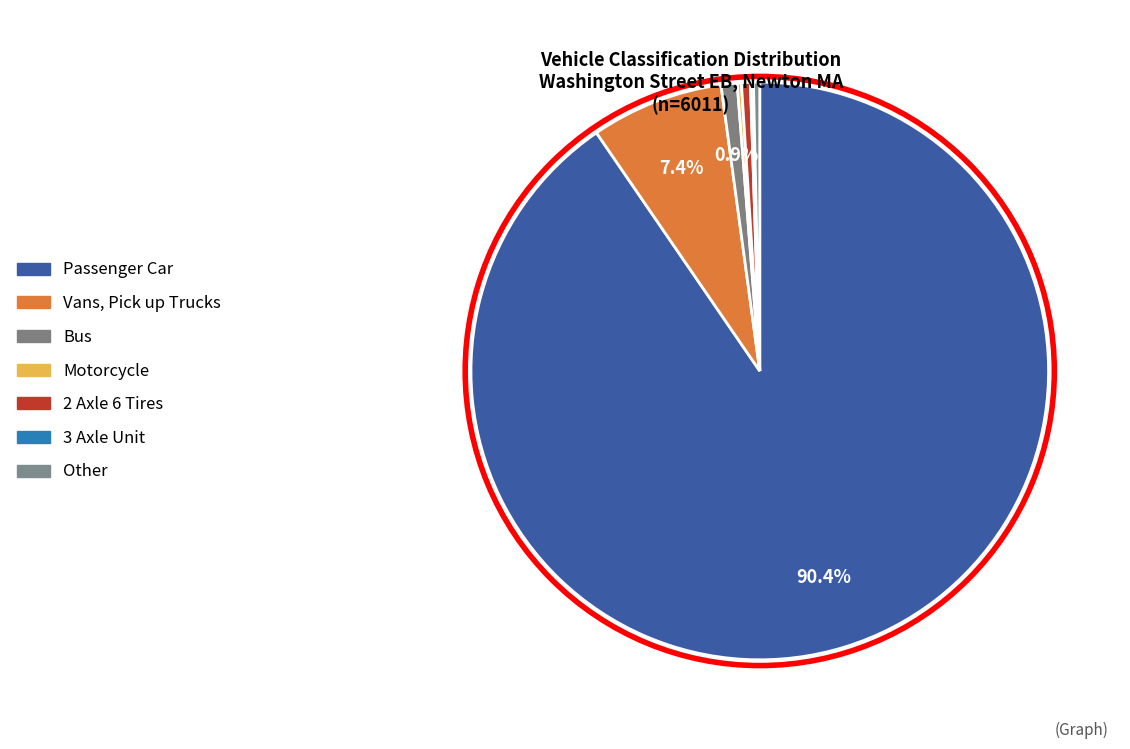

Which category has the biggest portion of the pie?

Passenger Car